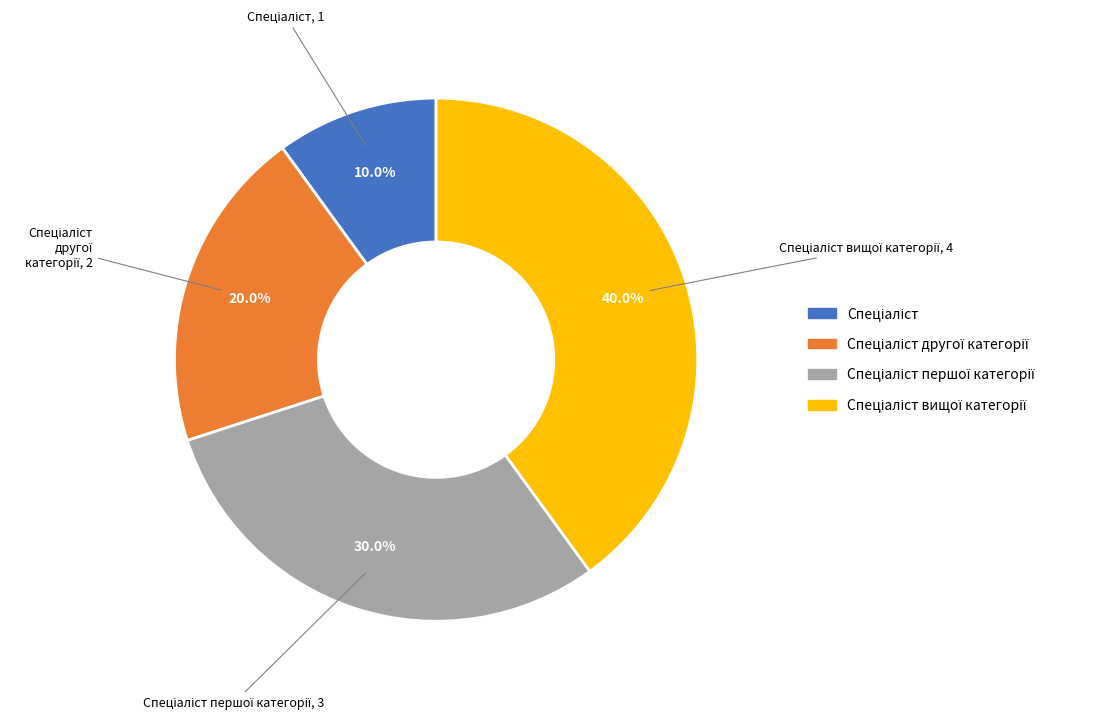

Is there a majority slice in this chart?

No